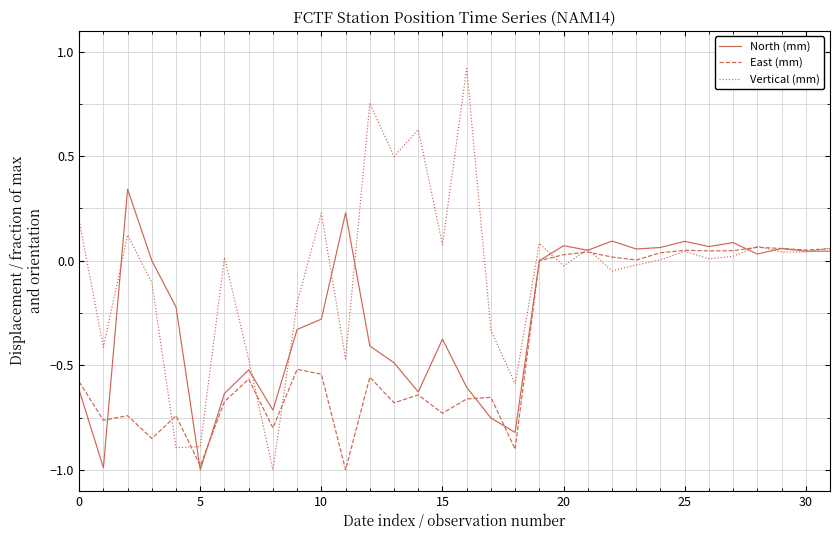

What is the maximum value shown in the chart?

0.9